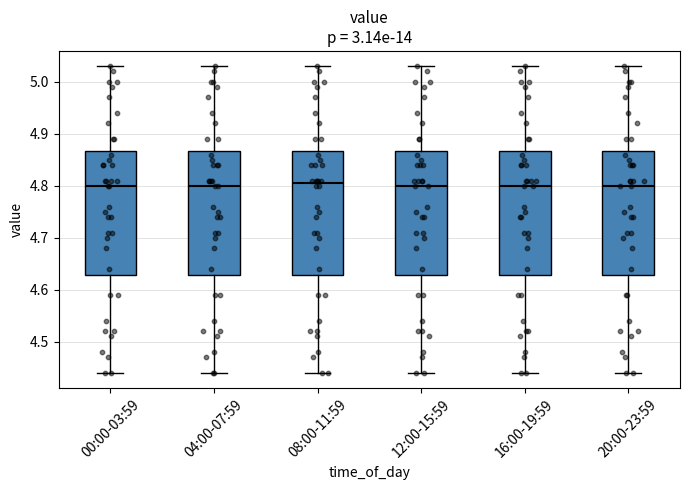

Reading left to right, read every box against the y-axis: the position of its median line, the range the box covers, and the ends of its whiskers. The values are not printed on the chart, so give them approximately, as read against the axis.

00:00-03:59: median 4.80, box 4.63 to 4.87, whiskers 4.44 to 5.03
04:00-07:59: median 4.80, box 4.63 to 4.87, whiskers 4.44 to 5.03
08:00-11:59: median 4.81, box 4.63 to 4.87, whiskers 4.44 to 5.03
12:00-15:59: median 4.80, box 4.63 to 4.87, whiskers 4.44 to 5.03
16:00-19:59: median 4.80, box 4.63 to 4.87, whiskers 4.44 to 5.03
20:00-23:59: median 4.80, box 4.63 to 4.87, whiskers 4.44 to 5.03